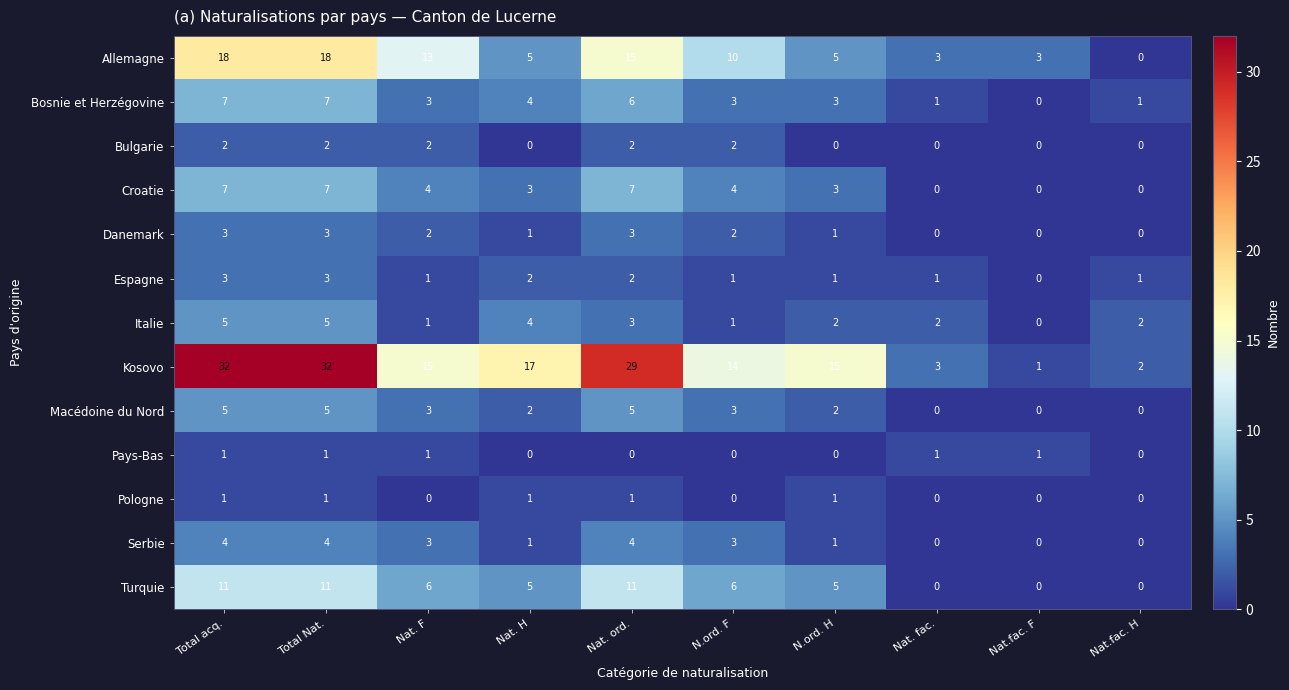

What is the maximum value for Kosovo?

32